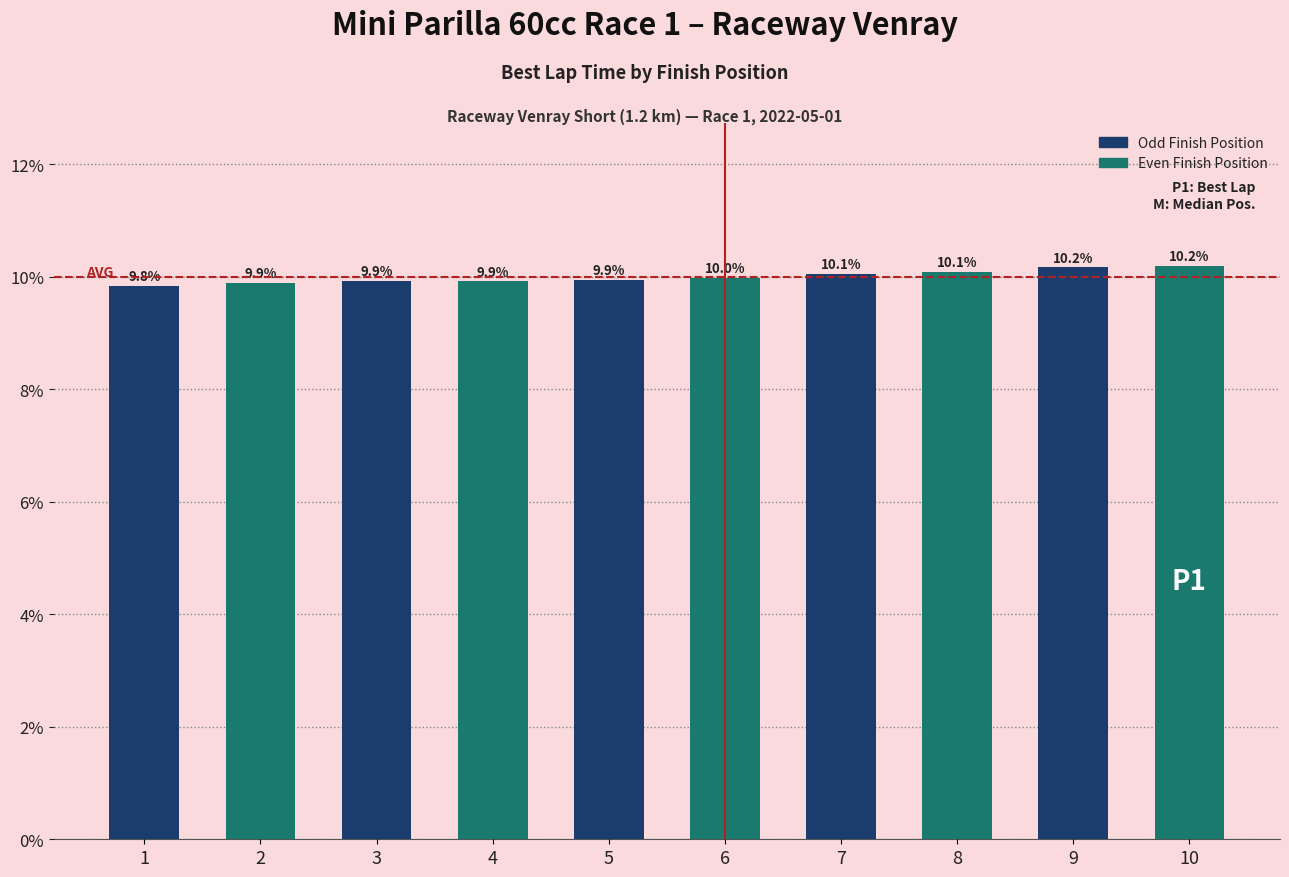

Is it true that the value at 3 is 13.0?

False